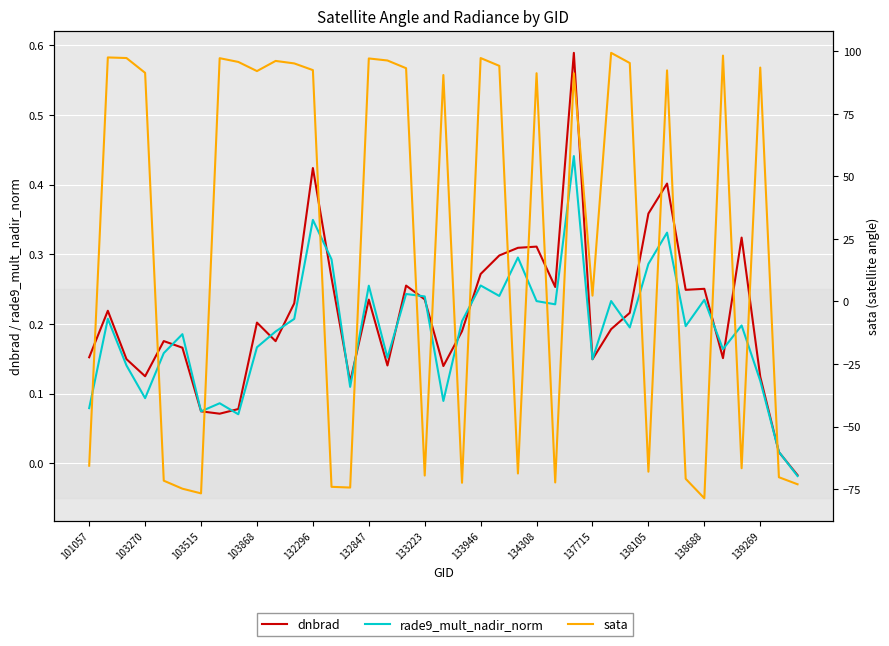

The rade9_mult_nadir_norm series shows 0.2 at 22. True or false?

True